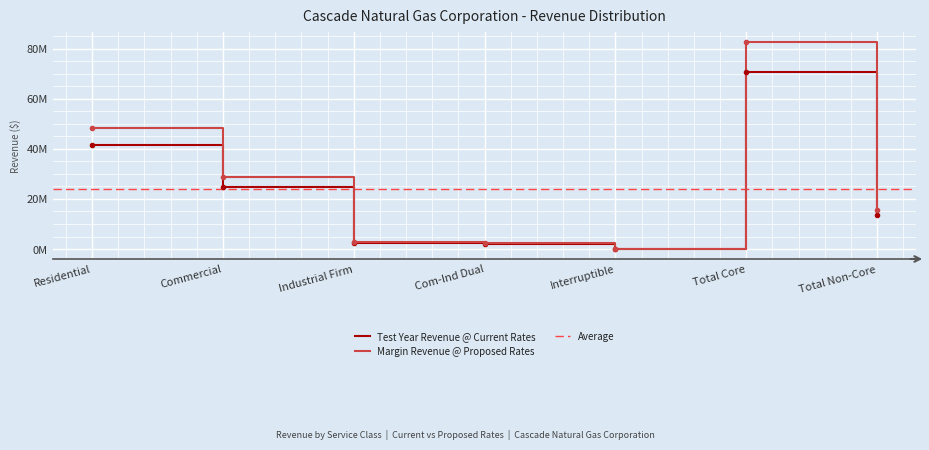

Is the value of Test Year Revenue @ Current Rates at Total Core greater than the value of Margin Revenue @ Proposed Rates at Interruptible?

Yes